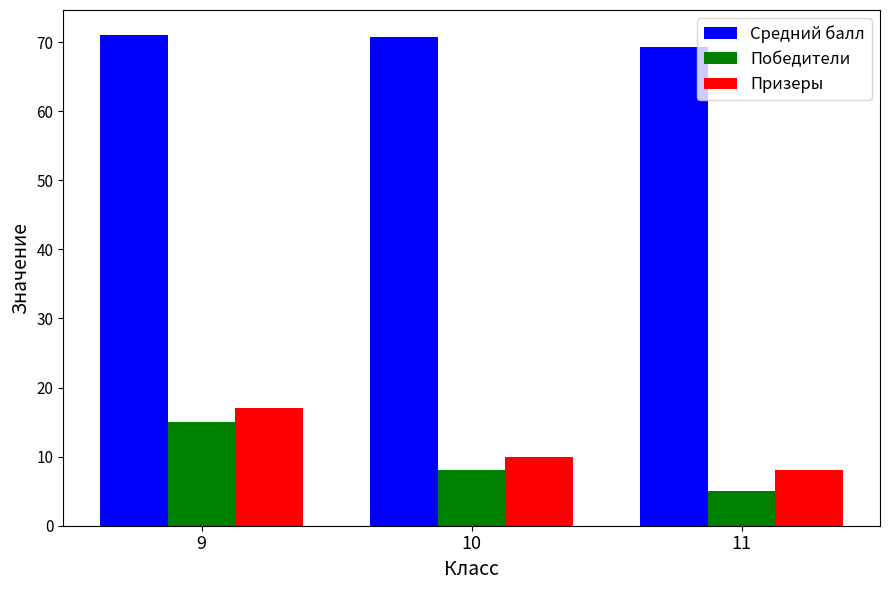

What is the minimum value shown in the chart?

5.0